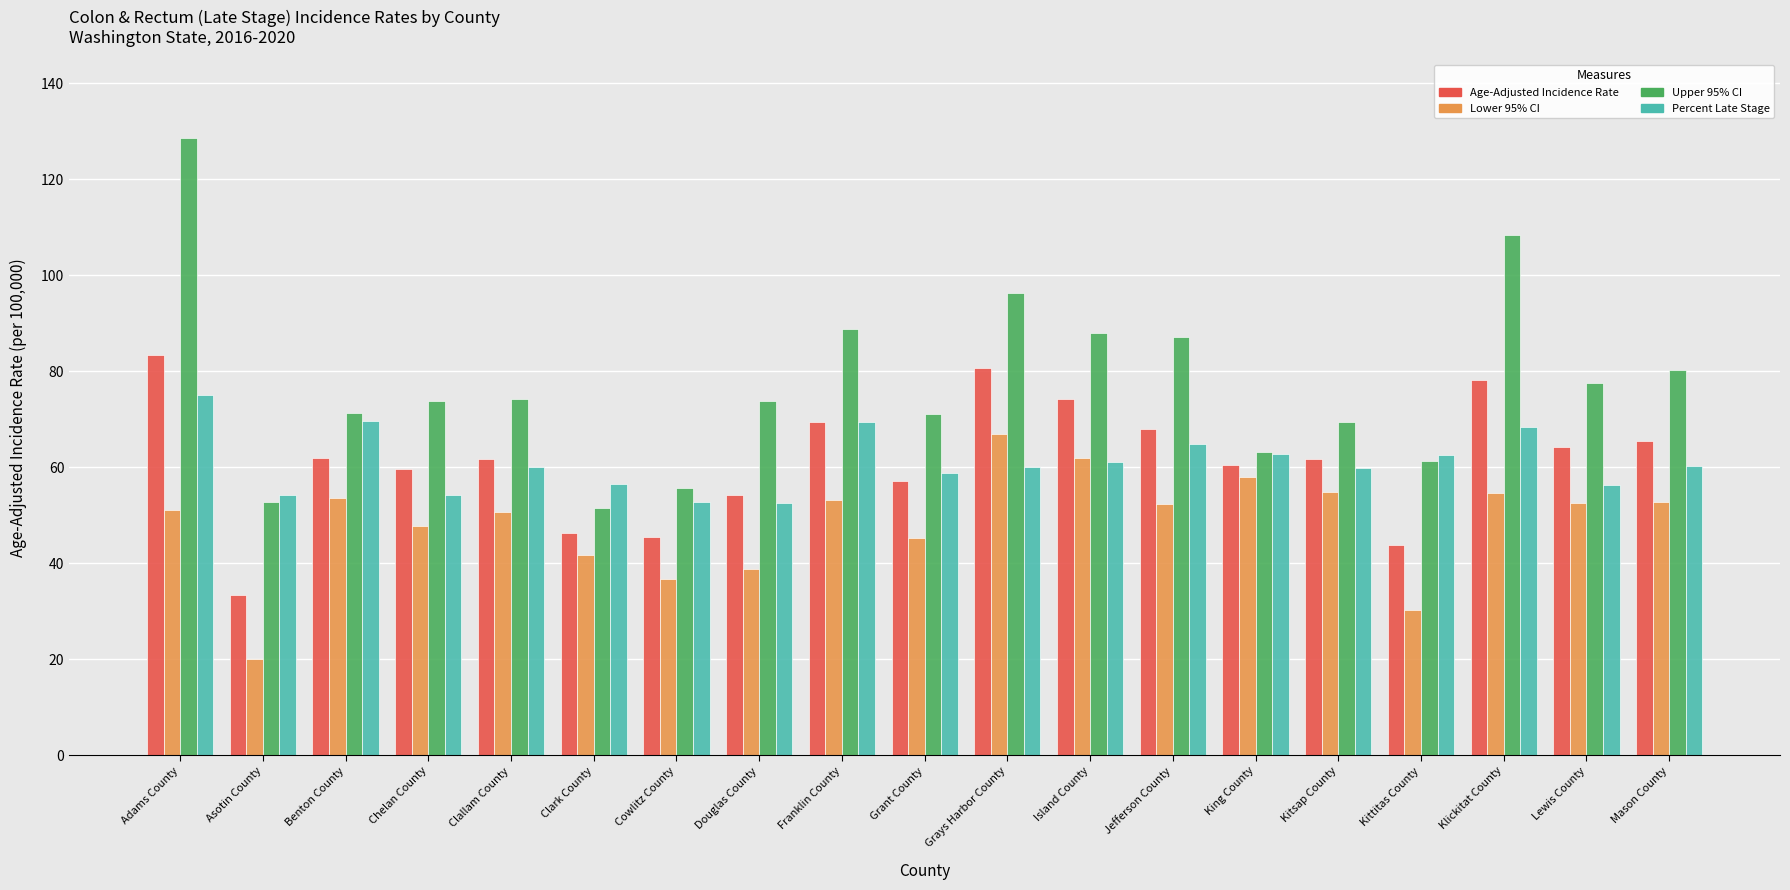

What is the total value across all series at Kittitas County?

198.0